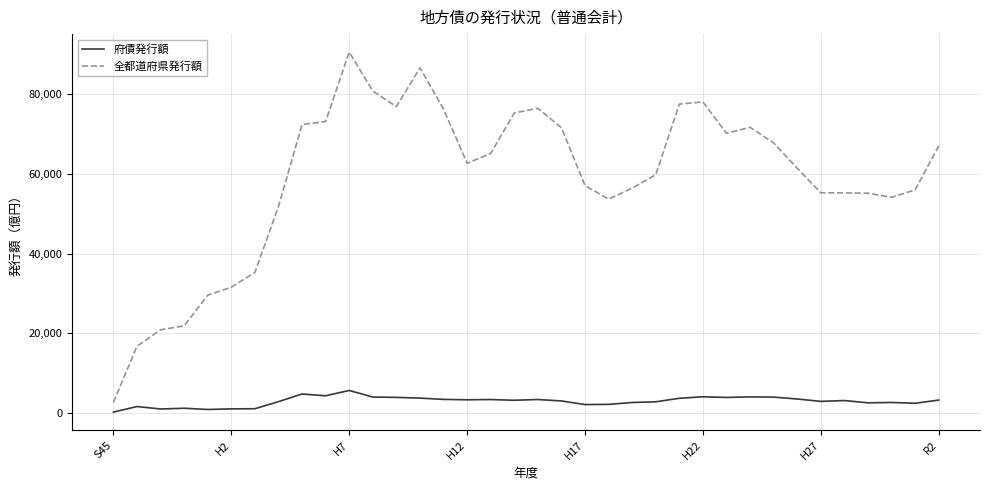

Rank the series by their average value, from lowest to highest.

府債発行額, 全都道府県発行額